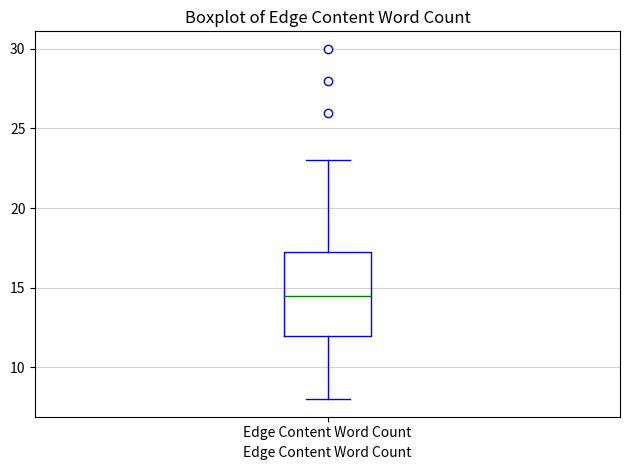

Transcribe this box plot: give where the median line is, the range the box spans, and where the two whiskers end, as read against the y-axis. The values are not printed on the chart, so give them approximately, as read against the axis.

median 14.5, box 12.0 to 17.5, whiskers 8.0 to 23.0